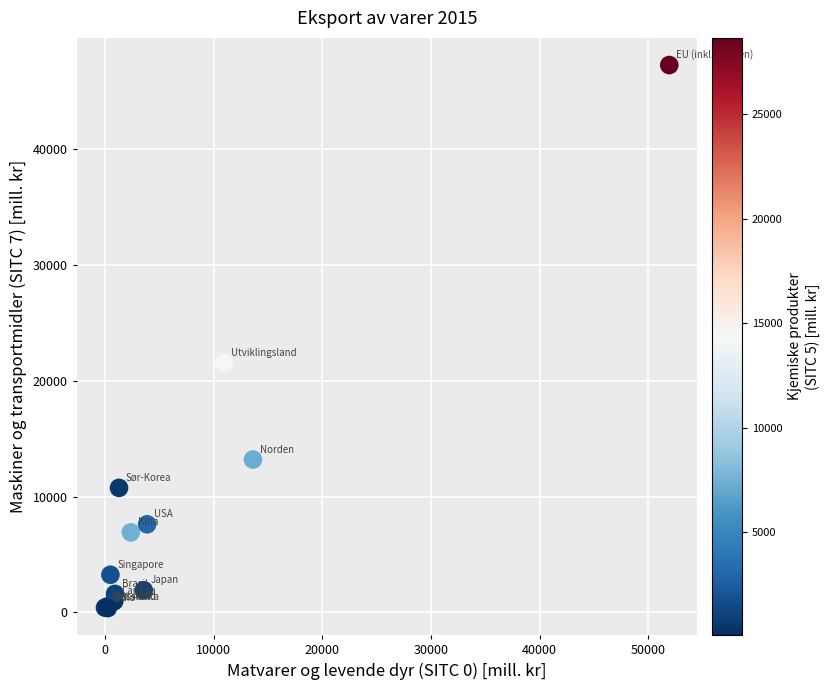

What Y value in the scatter plot is closest to 23827?

21552